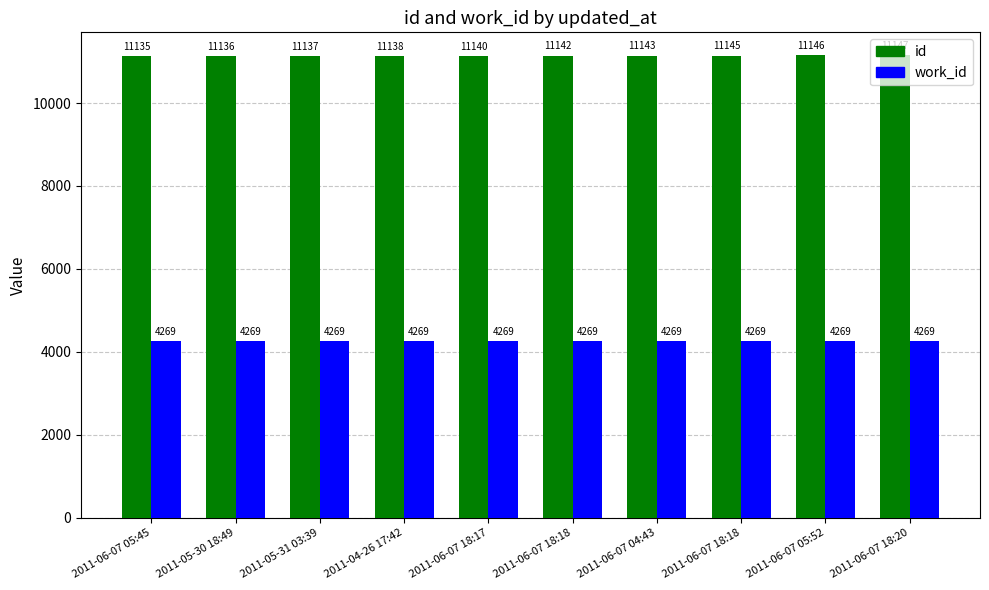

Which has a higher value, 2011-06-07 18:20 or 2011-05-31 03:39?

2011-06-07 18:20